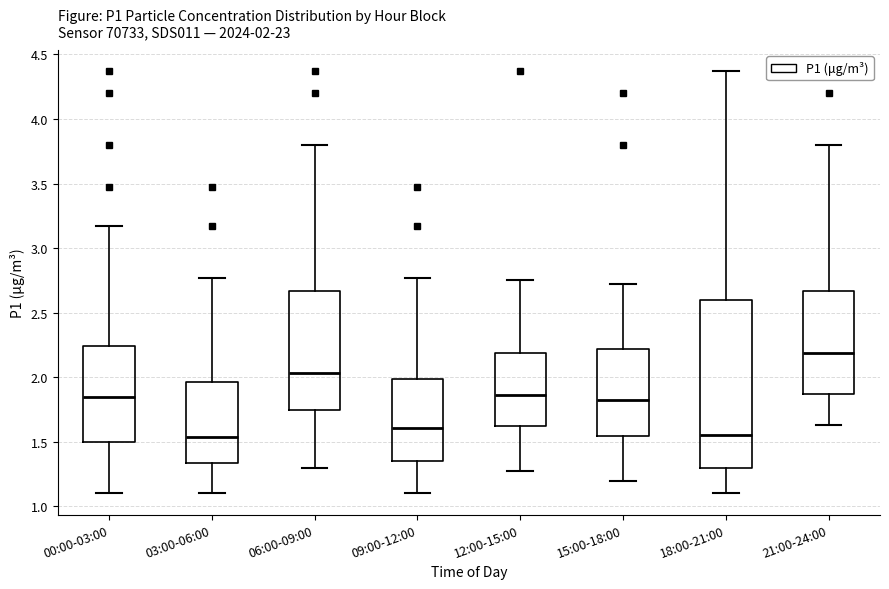

Comparing the boxes themselves (not the whiskers), which one is the tallest?

18:00-21:00